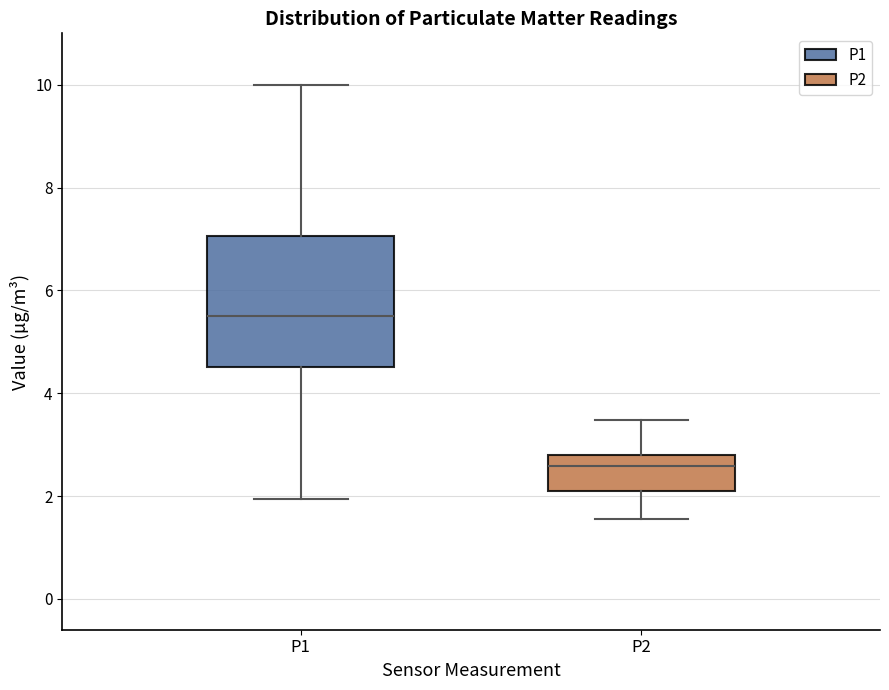

Which box is the tallest, from its lower edge to its upper edge?

P1